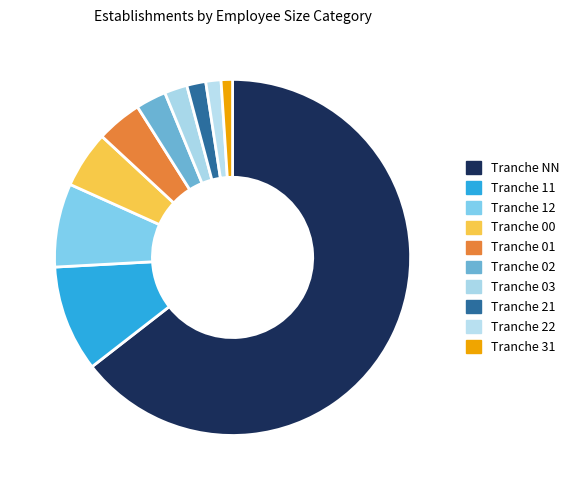

Which category has the smallest portion of the pie?

31